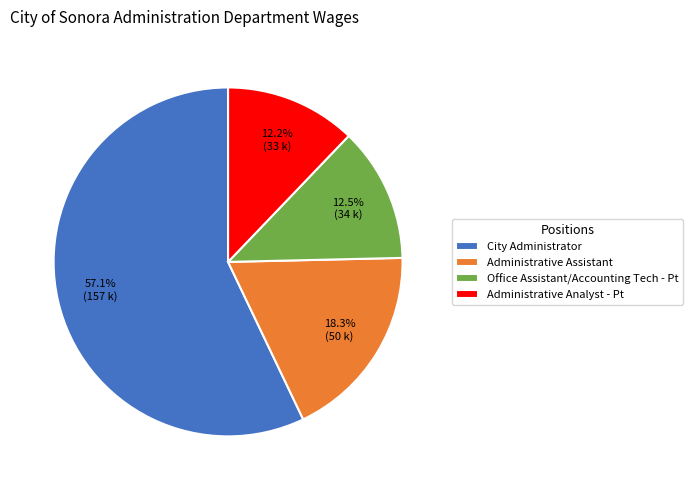

To the nearest percent, what is the difference between the Administrative Assistant and Office Assistant/Accounting Tech - Pt slice percentages?

6%